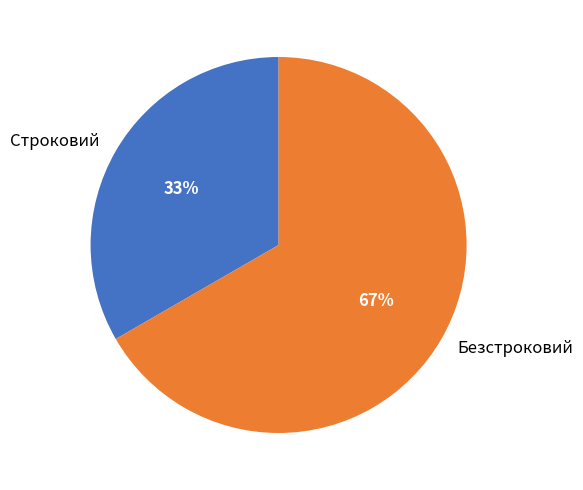

To the nearest percent, what is the average slice percentage?

50%